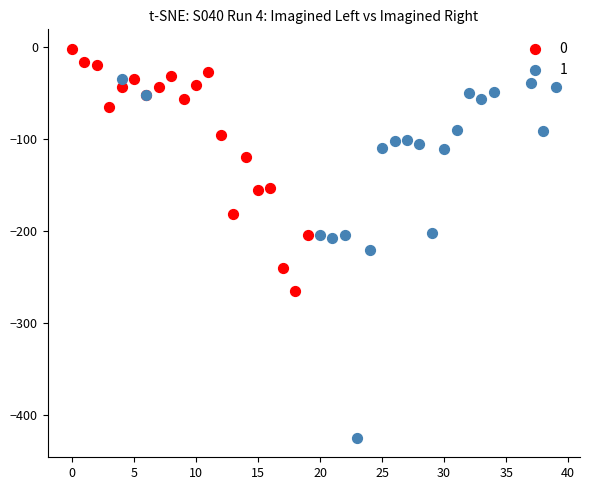

Which series has the largest Y range (max minus min)?

1